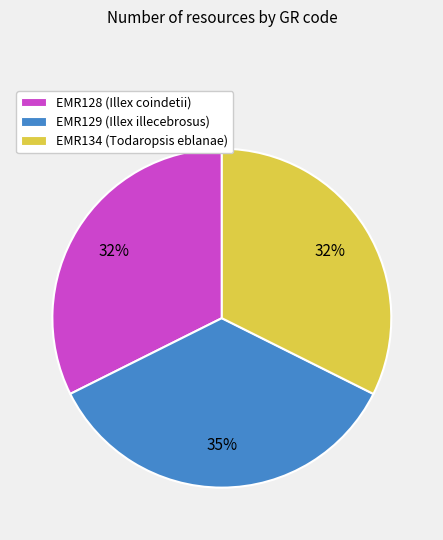

True or false: EMR129 accounts for 24% of the total.

False